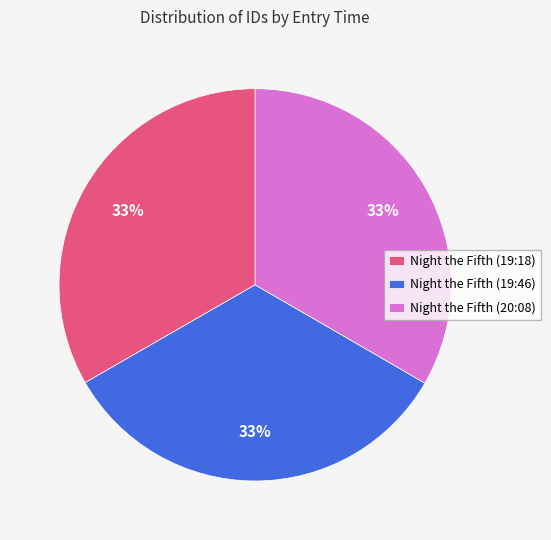

To the nearest percent, what portion does Night the Fifth (20:08) represent?

33%